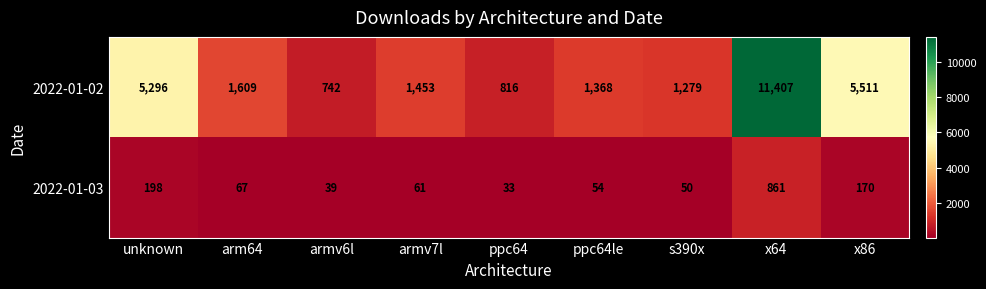

Reading left to right, list all the values displayed in this chart.

2022-01-02: 5296	1609	742	1453	816	1368	1279	11407	5511
2022-01-03: 198	67	39	61	33	54	50	861	170